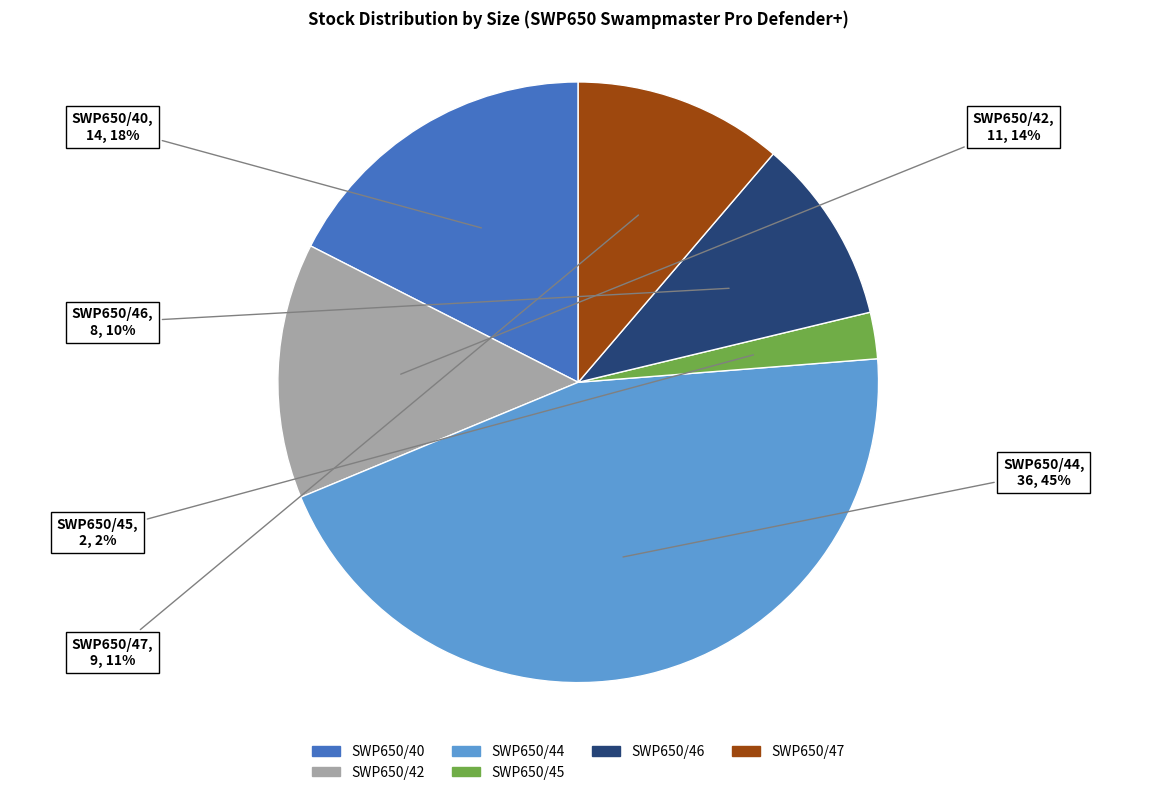

To the nearest percent, what is the difference between the largest and smallest slice percentages?

43%